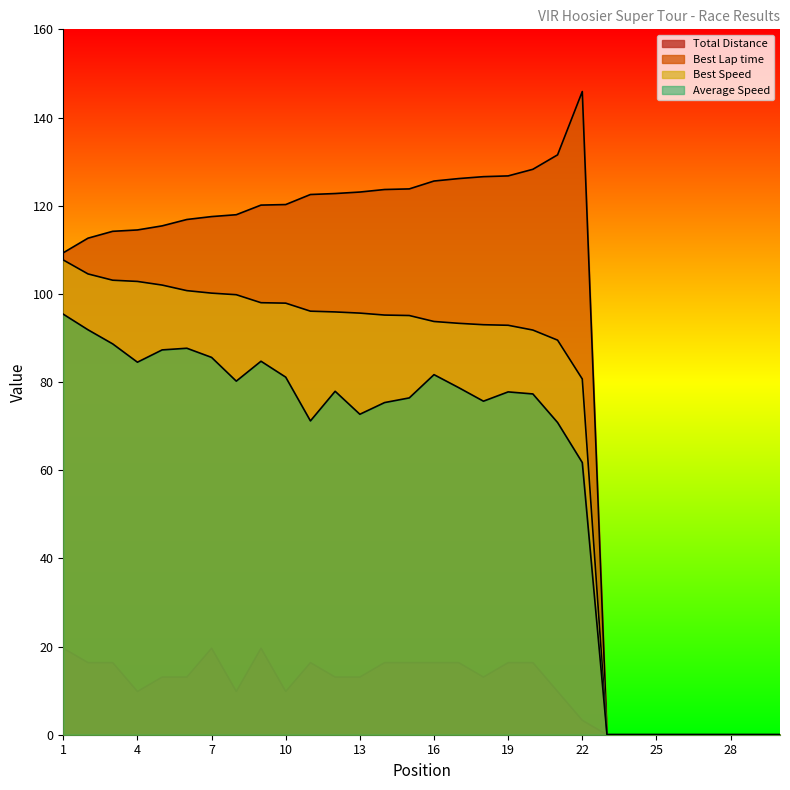

What is the value of the Average Speed point at the 12th from the left?

77.9